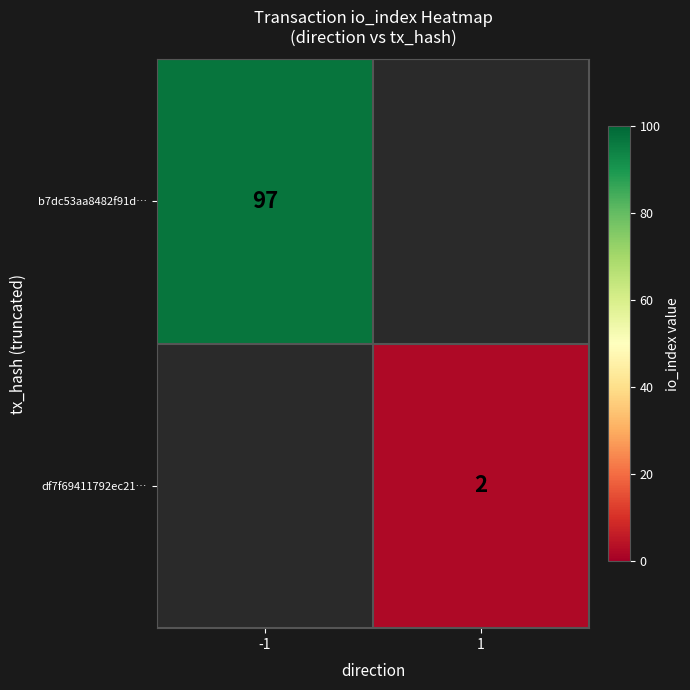

At how many categories does at least one series exceed 96?

1